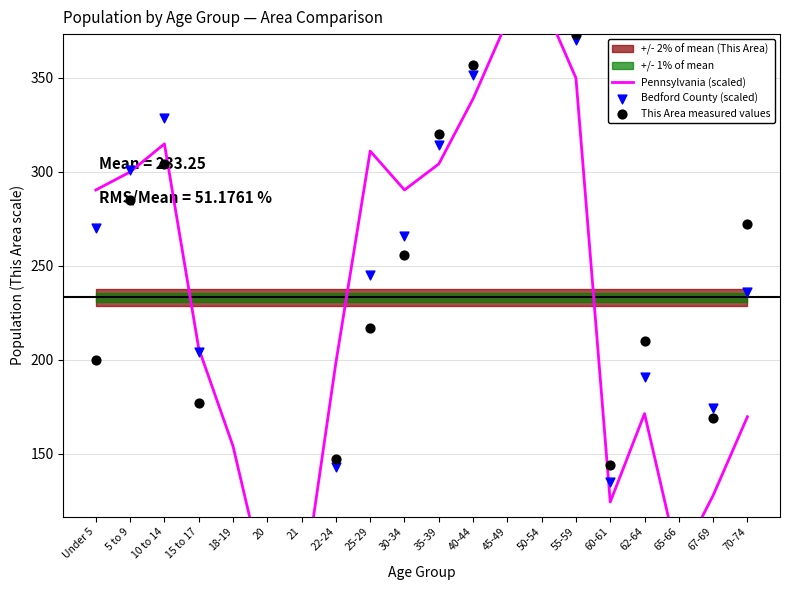

Is the value of This Area measured values at 10 to 14 greater than the value of Pennsylvania (scaled) at 22-24?

Yes